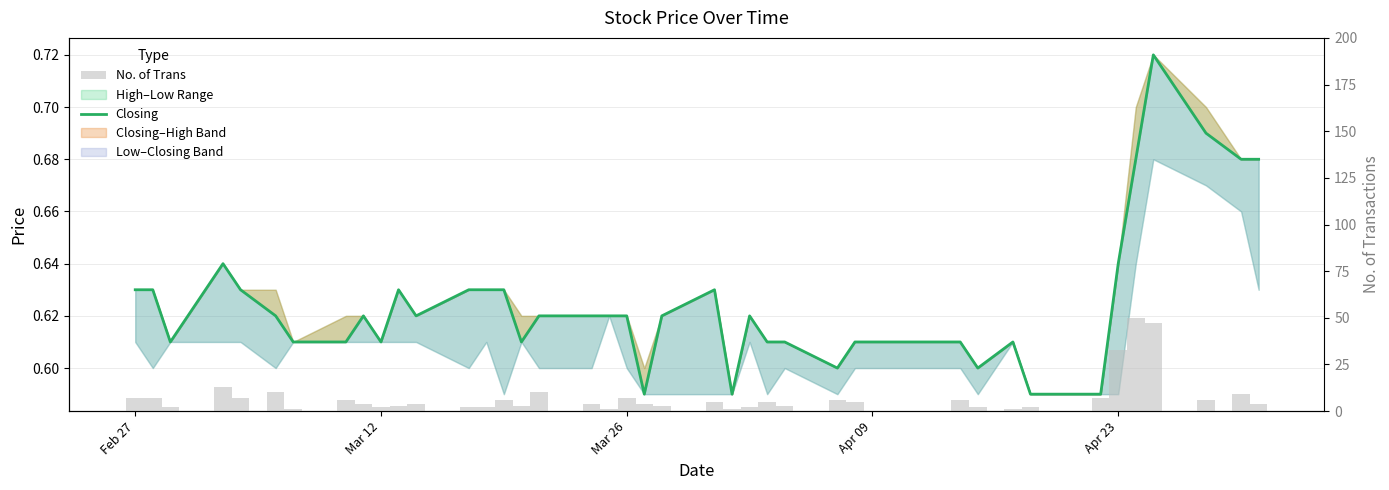

What is the difference between the second highest and minimum values in the No. of Trans series?

46.0